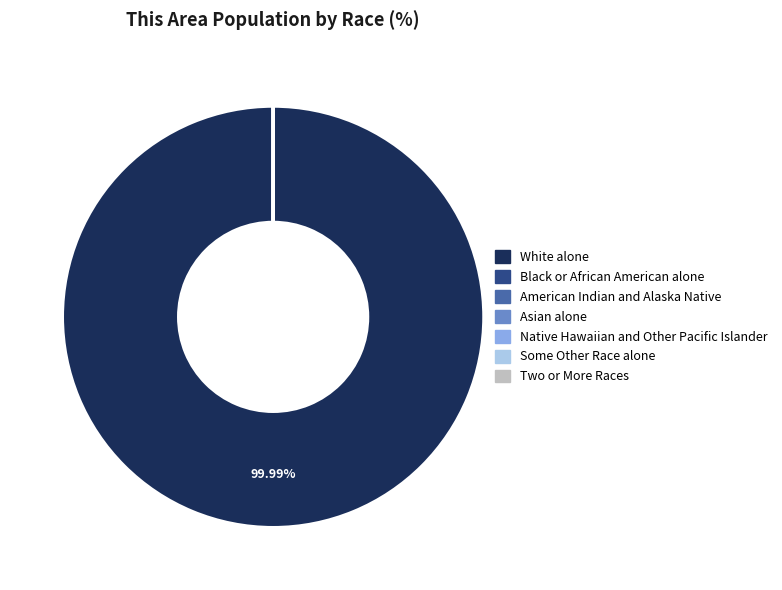

What is the largest slice in the pie chart?

White alone